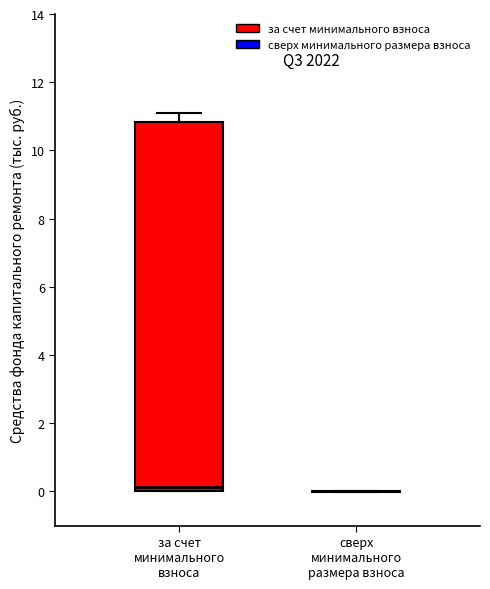

Reading left to right, transcribe this box plot: for each box, give where its median line is, the range the box spans, and where its two whiskers end, as read against the y-axis. The values are not printed on the chart, so give them approximately, as read against the axis.

за счет минимального взноса: median 0.2, box 0.0 to 10.8, whiskers 0.0 to 11.0
сверх минимального размера взноса: box collapsed to a line at 0.0, whiskers 0.0 to 0.0